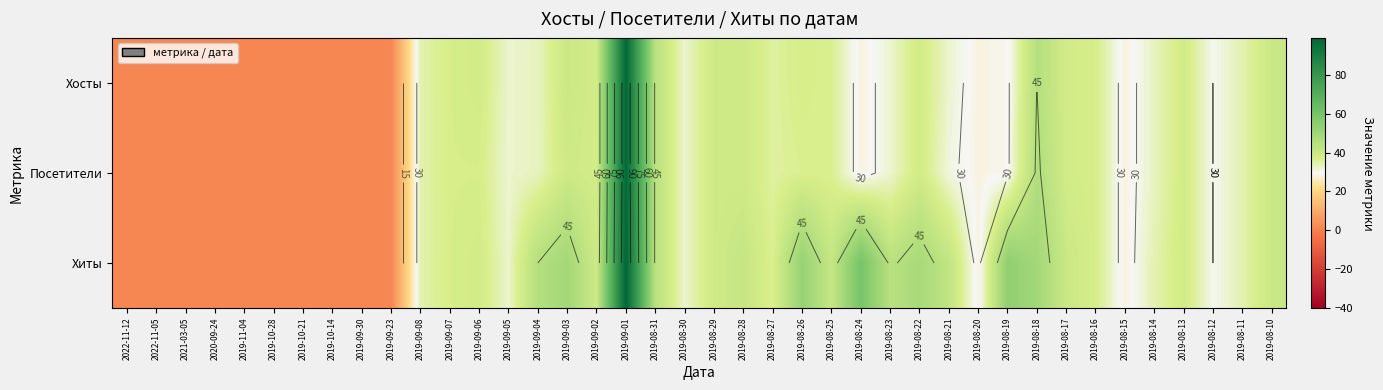

Where is Посетители nearest to the value 49?

2019-08-18